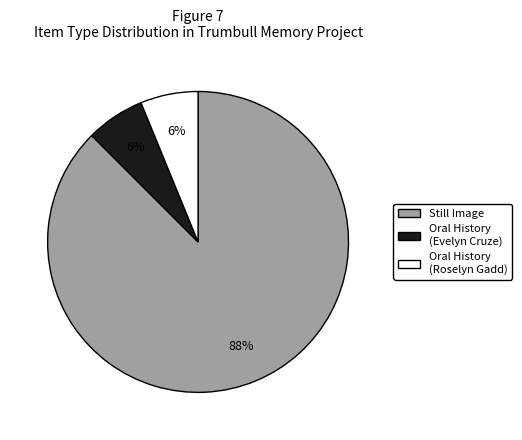

Does any single category account for the majority?

Yes